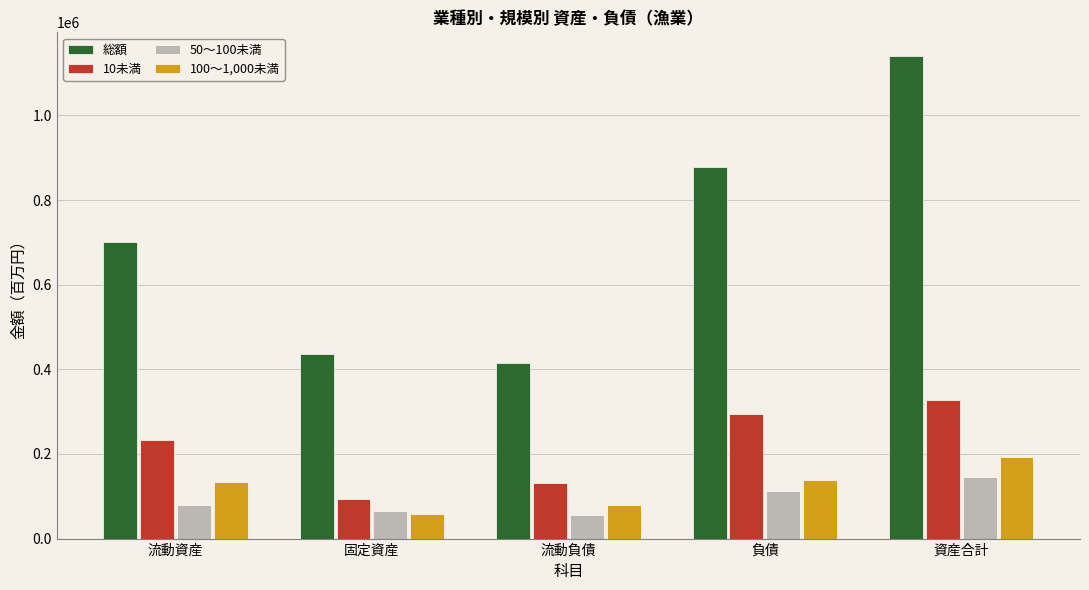

The value of 50～100未満 at 流動資産 is 79953. True or false?

True